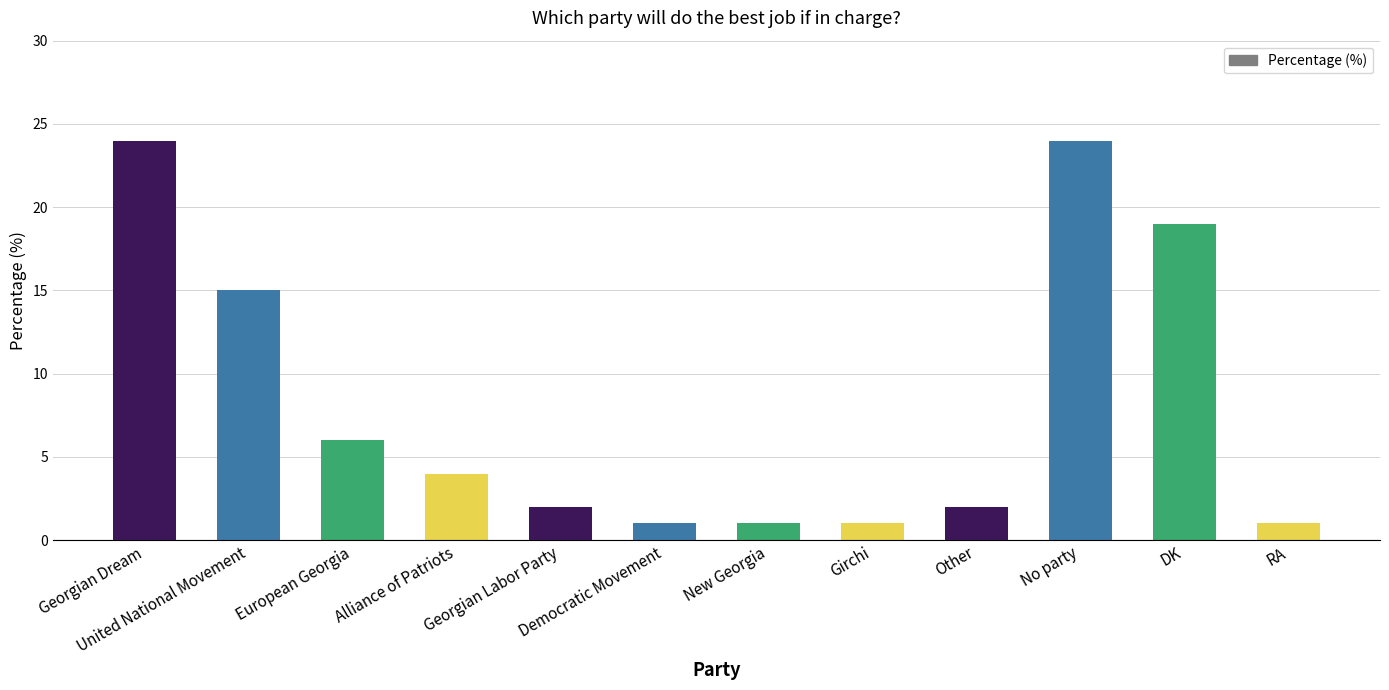

What is the change in value from United National Movement to No party?

+9